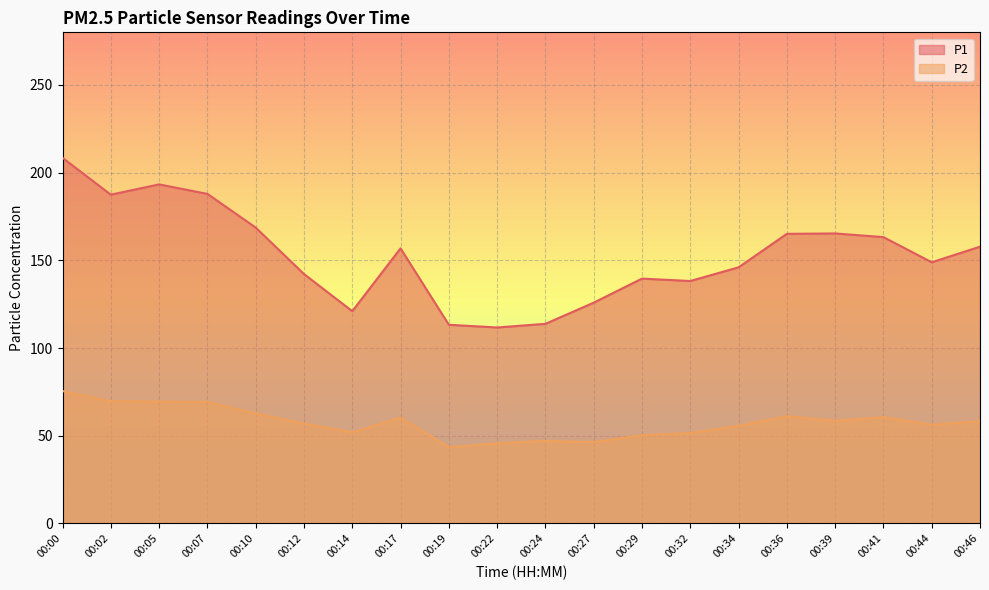

Rank the series at 00:29 from highest to lowest value.

P1, P2